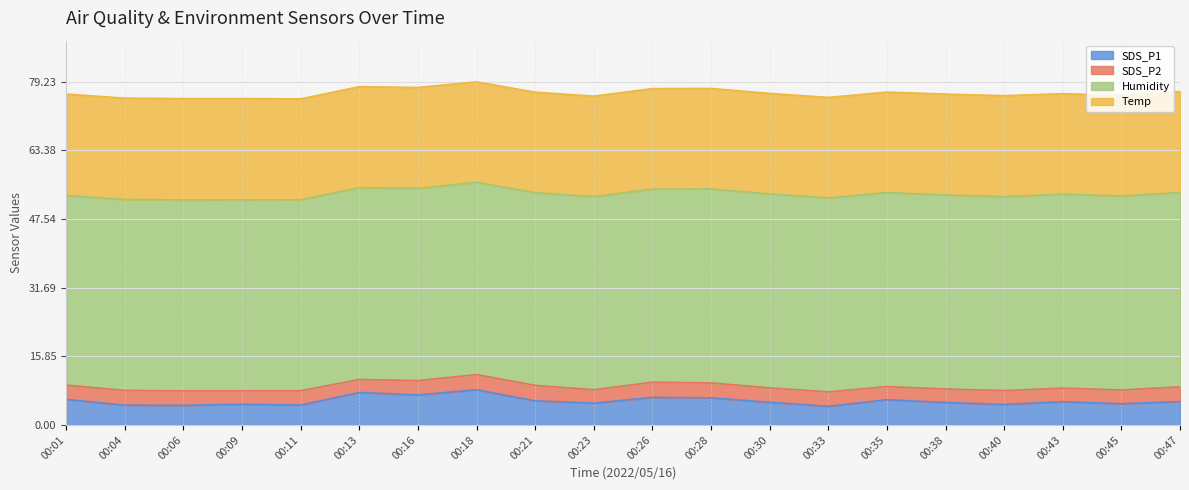

Which has a higher value, 00:26 or 00:01?

00:26